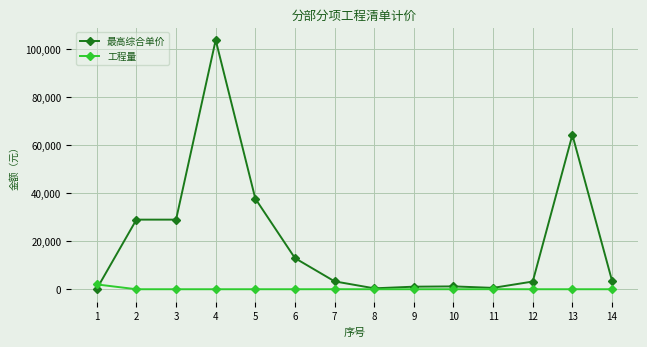

Does the chart display data point markers on the line(s)?

Yes